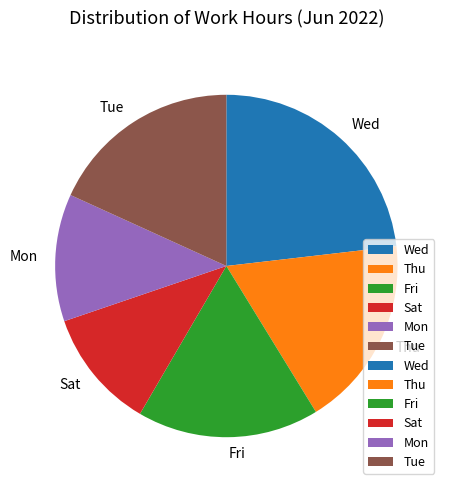

Which slice is the smallest?

Sat